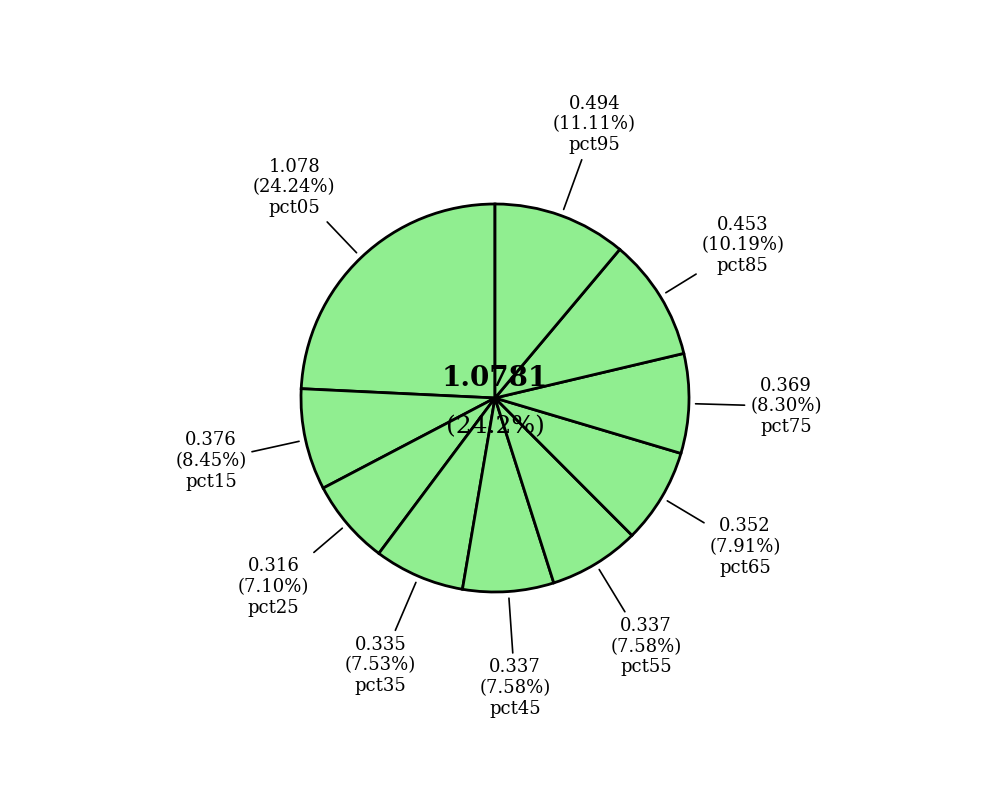

Which has a higher value, pct35 or pct15?

pct15